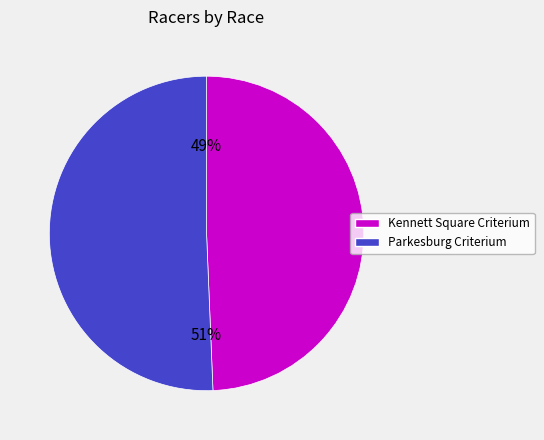

Does Parkesburg Criterium represent more than half of the total?

Yes